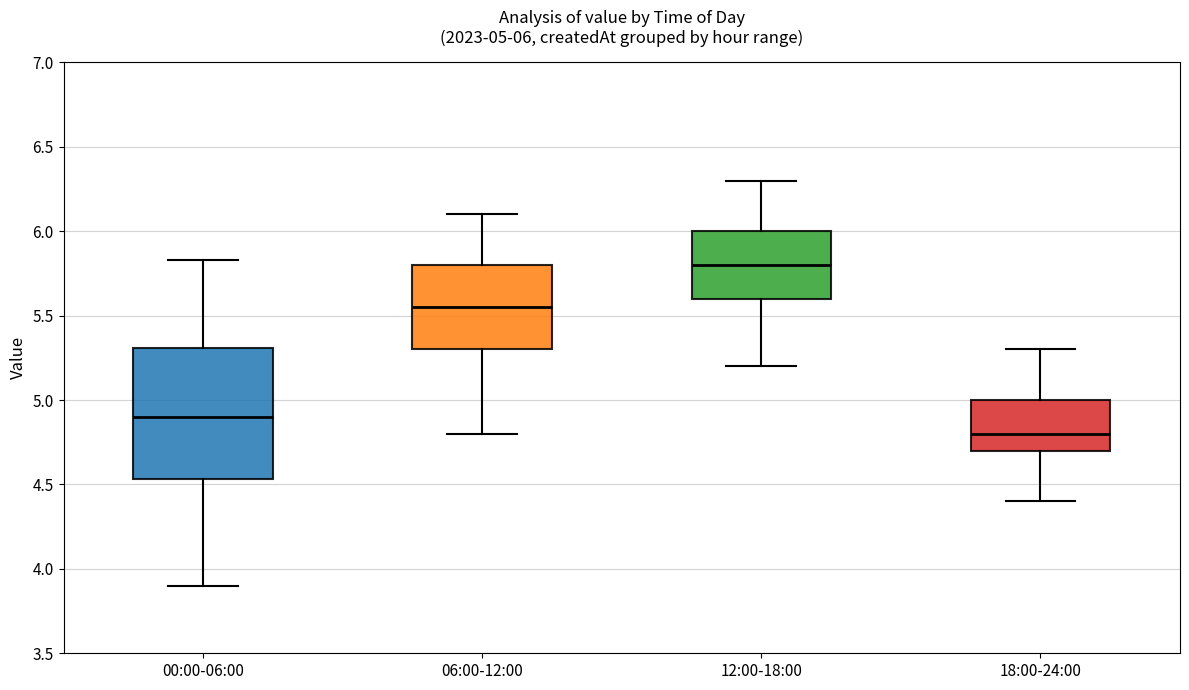

Which box is the tallest, from its lower edge to its upper edge?

00:00-06:00